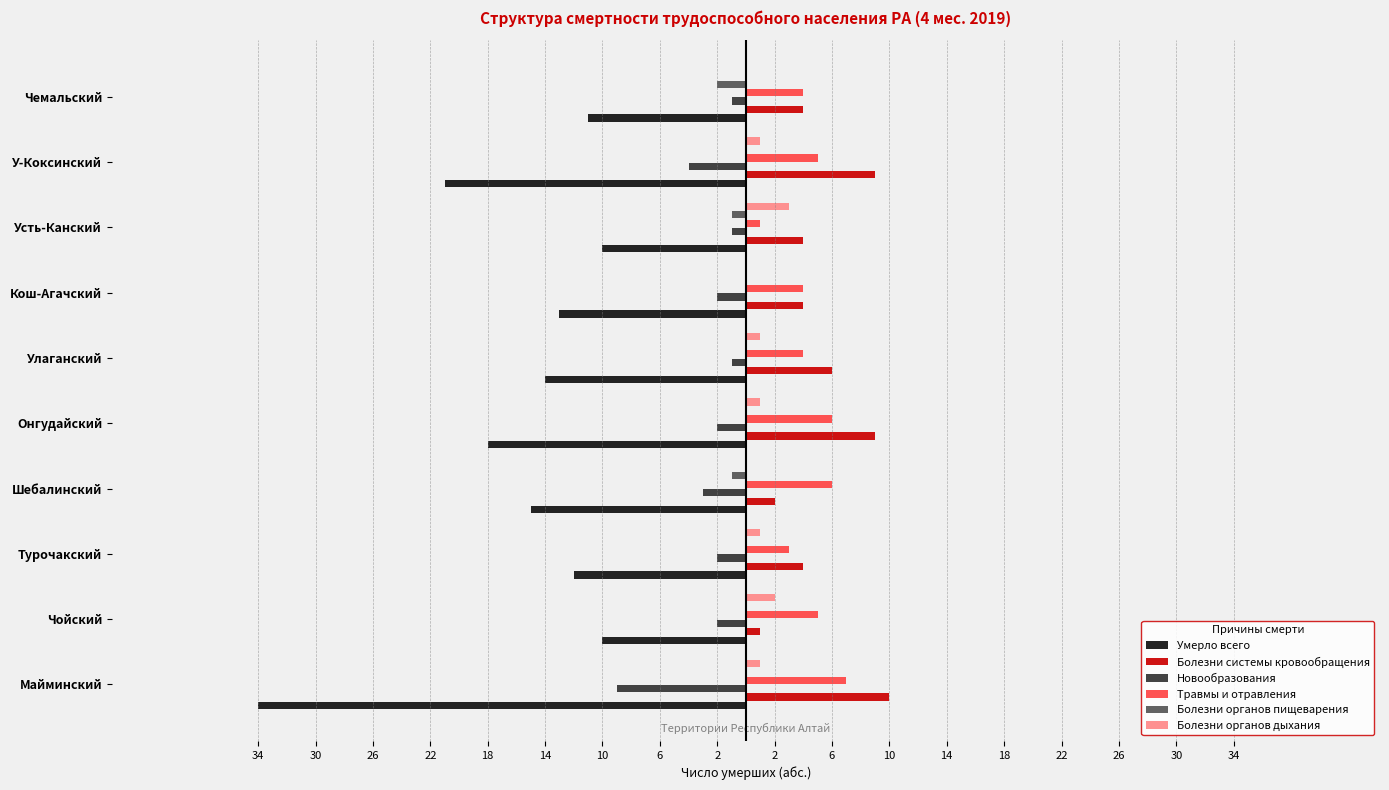

What is the sum of all Болезни органов пищеварения values?

-4